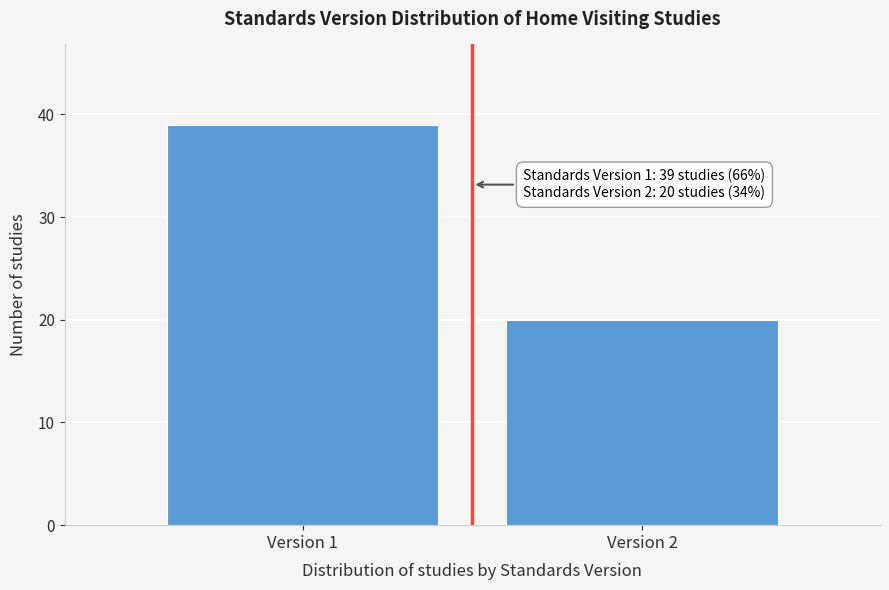

Reading left to right, transcribe all the data shown in this chart.

39	20